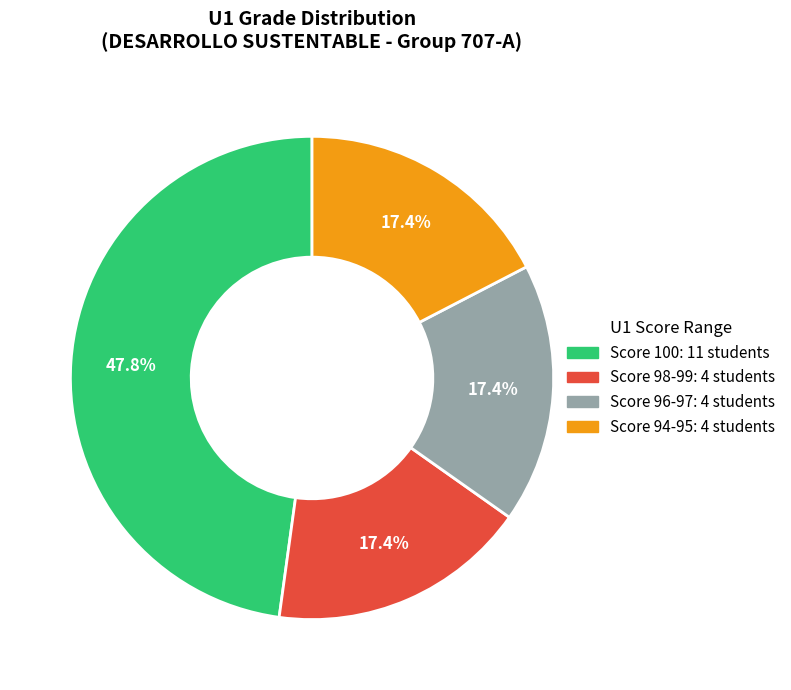

Is there a majority slice in this chart?

No